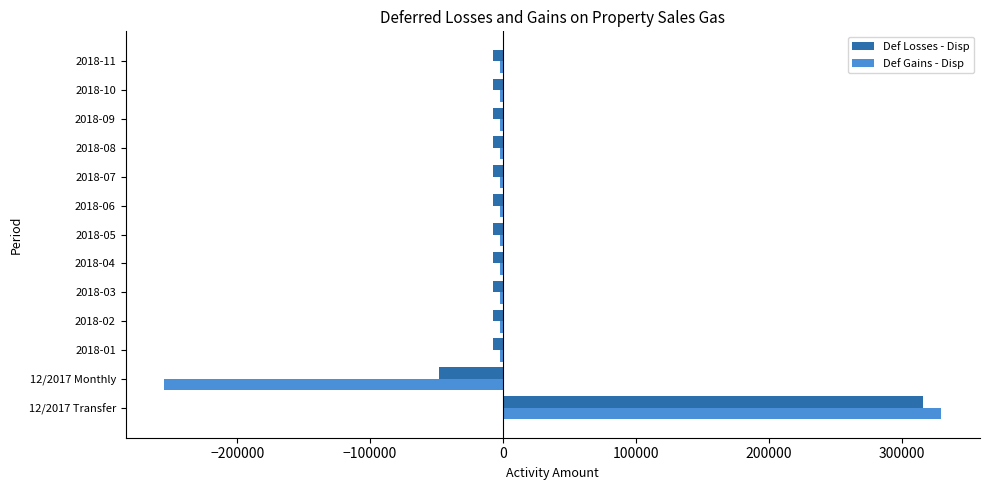

Rank the series by their maximum value, from highest to lowest.

Def Gains - Disp, Def Losses - Disp